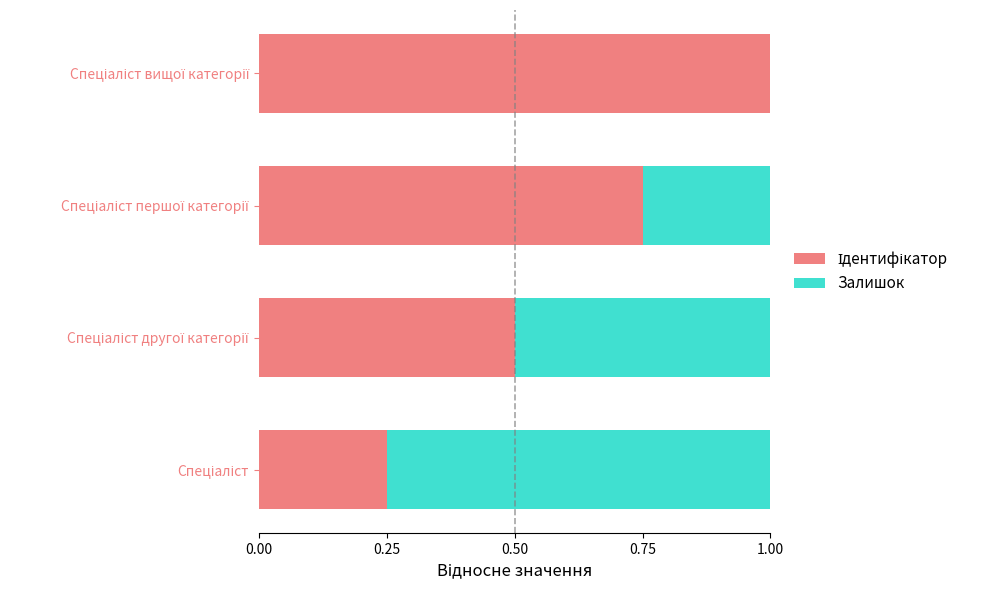

How many series are shown in this chart?

2